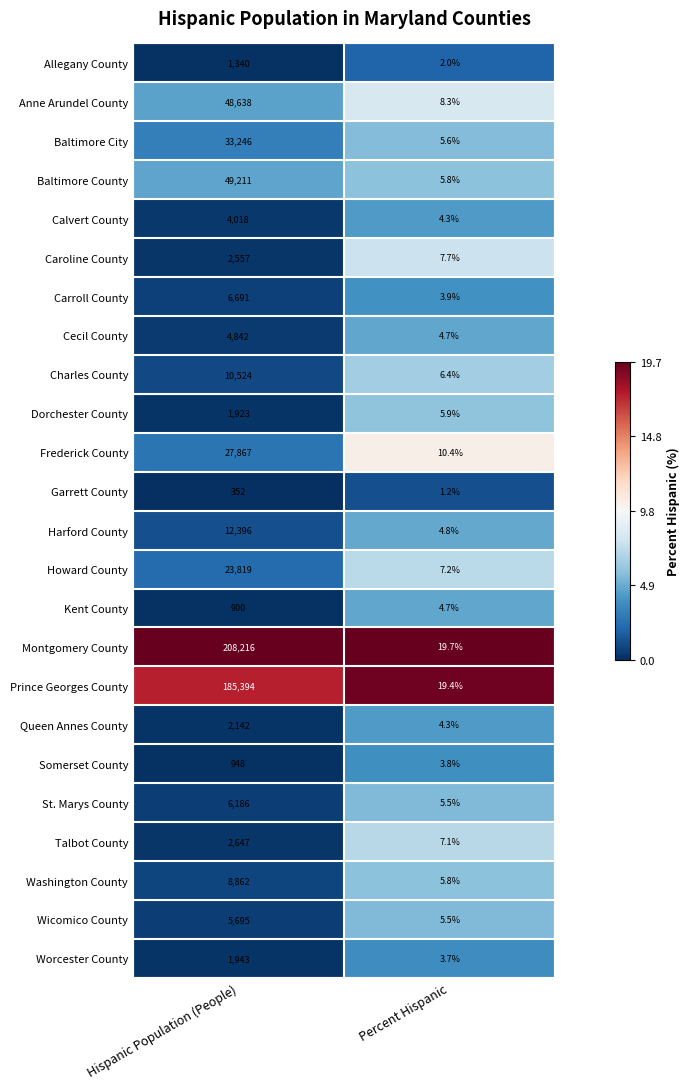

Which series has the widest spread of values?

Montgomery County